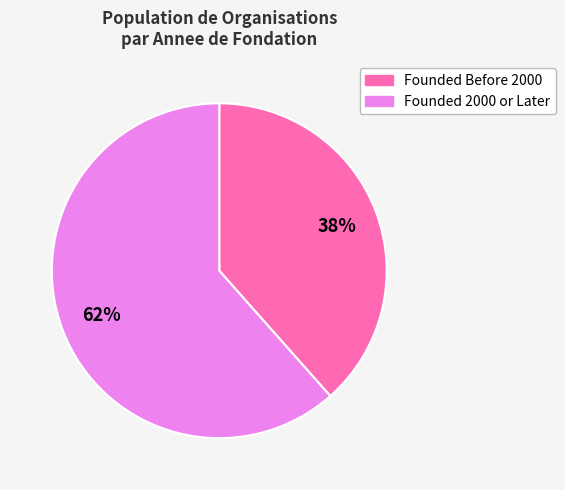

Does any single category account for the majority?

Yes